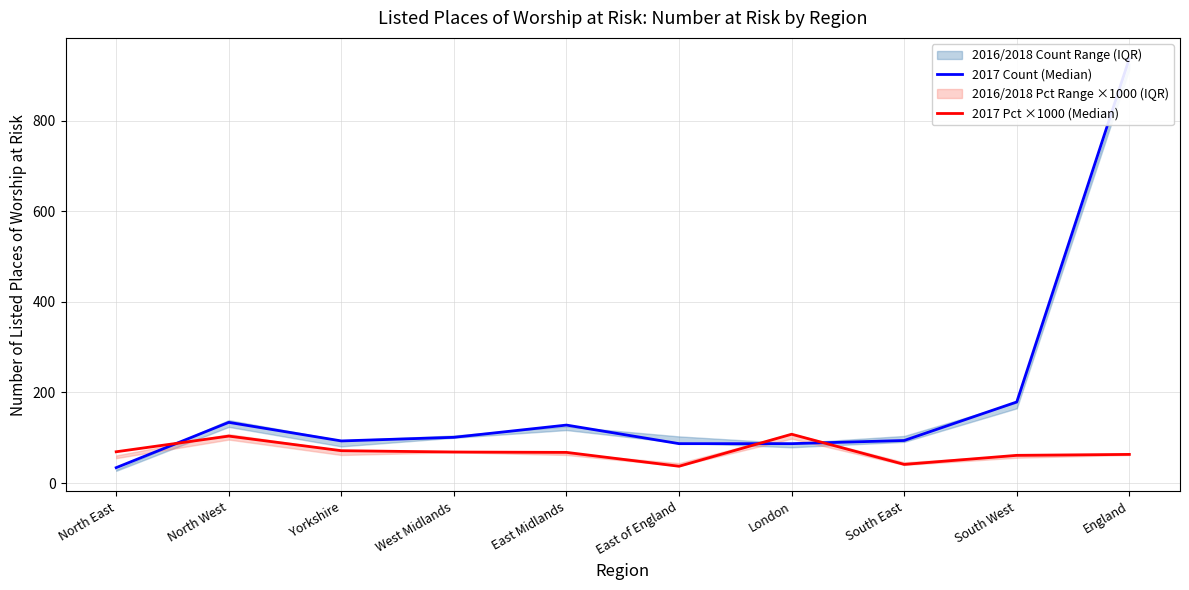

How many times do 2017 Pct ×1000 (Median) and 2017 Count (Median) cross each other?

3